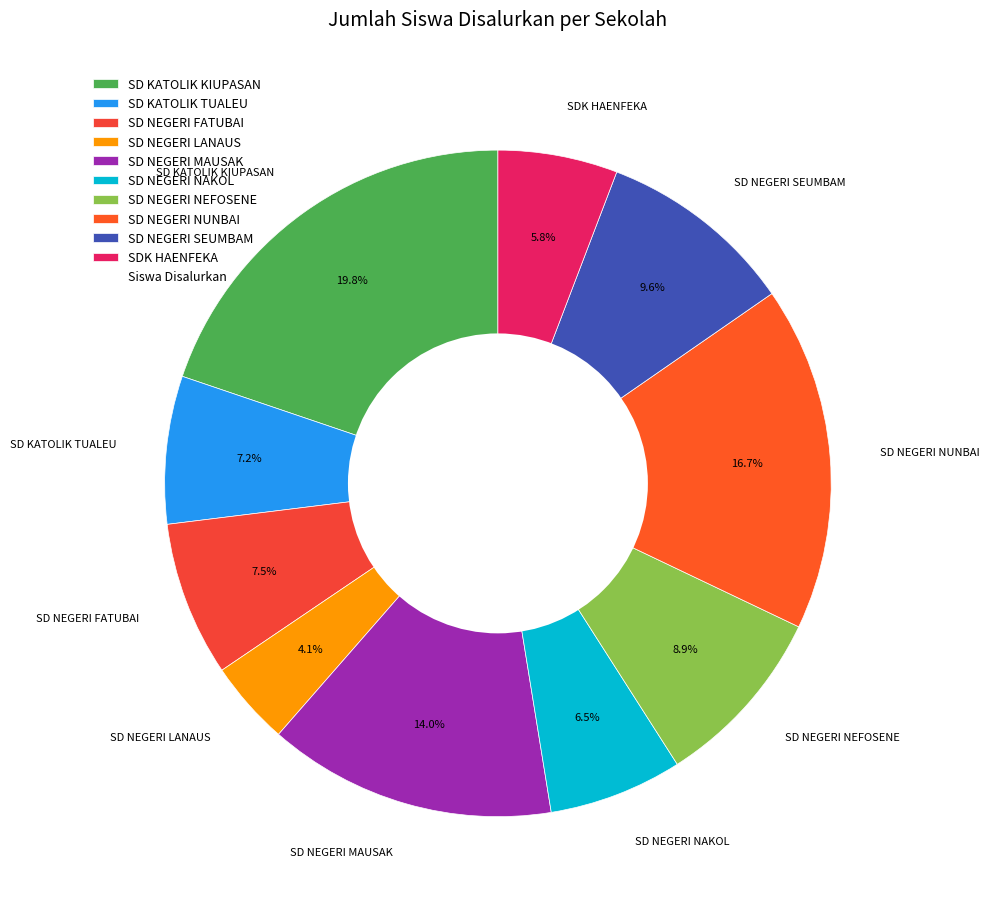

True or false: SD NEGERI SEUMBAM accounts for 19% of the total.

False